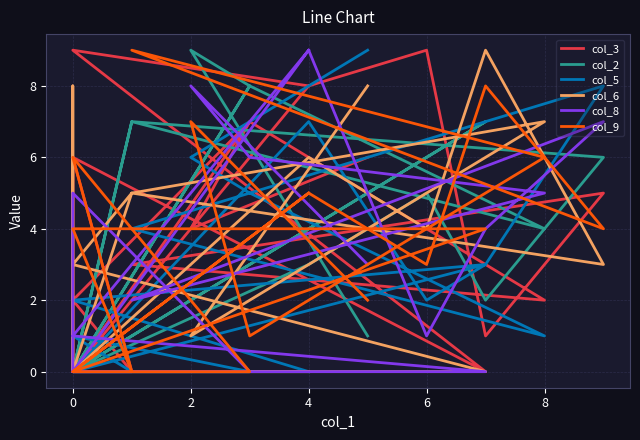

List the series in order of their peak value, lowest first.

col_3, col_2, col_5, col_6, col_8, col_9